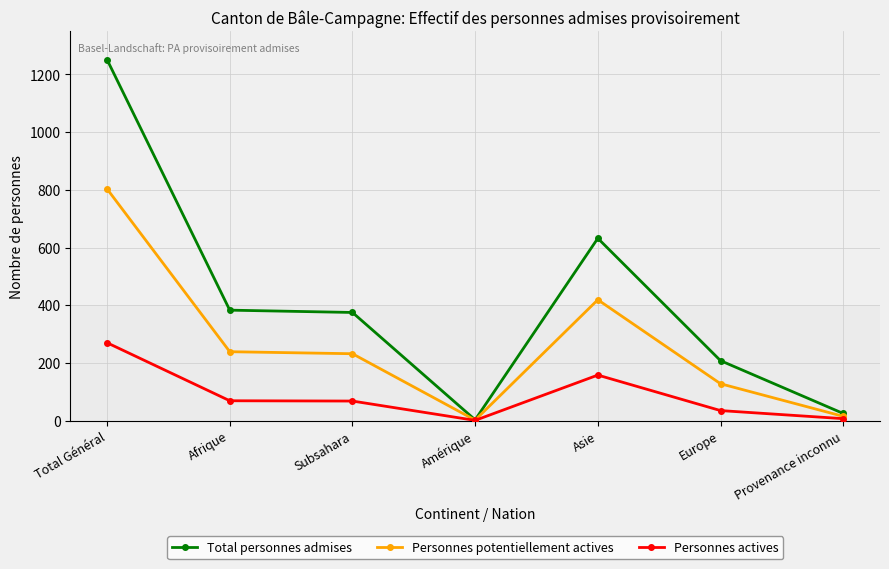

How many values in the Personnes actives series are below 68?

3